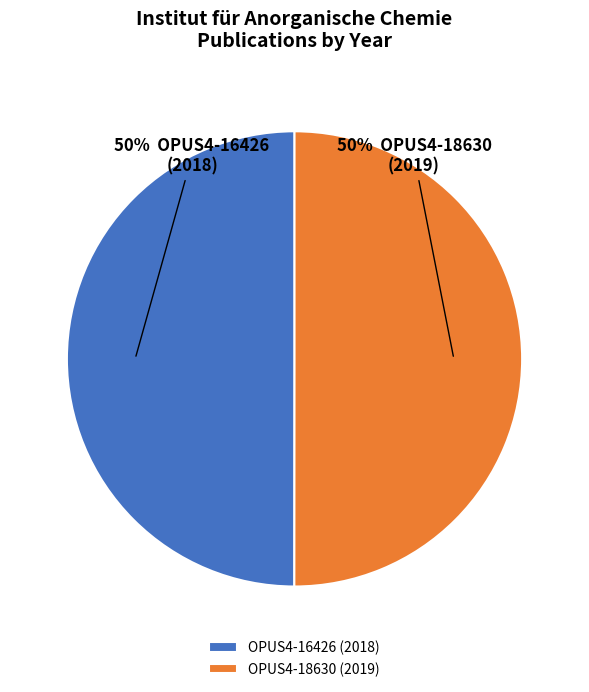

Do OPUS4-18630 (2019) and OPUS4-16426 (2018) together represent more than half of the pie?

Yes